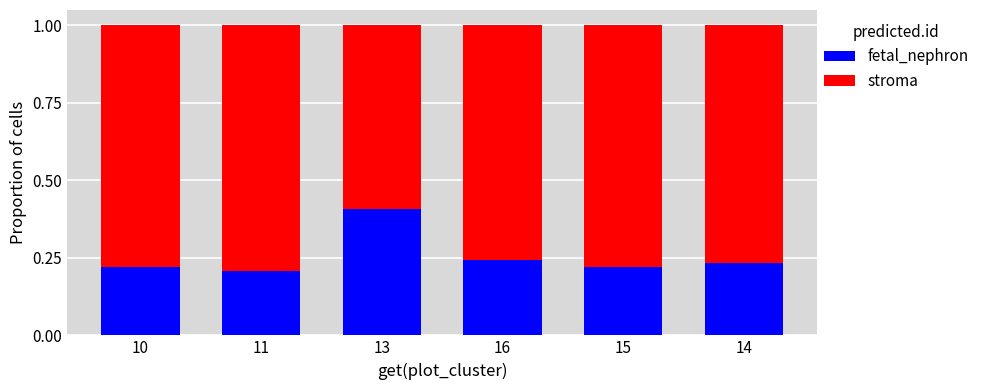

What is the total value across all series at 13?

1.0